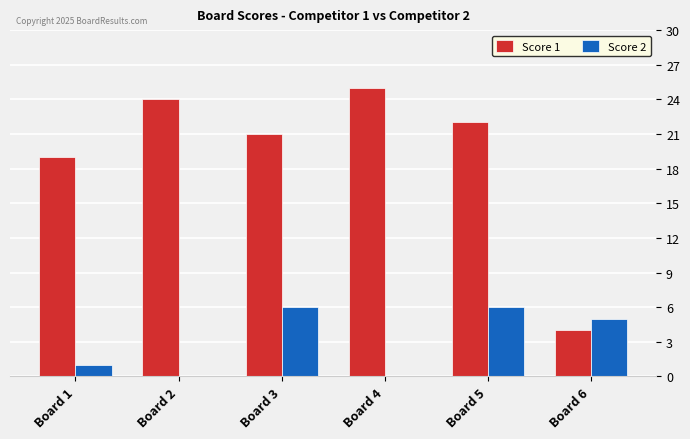

How many distinct data groups are displayed?

2